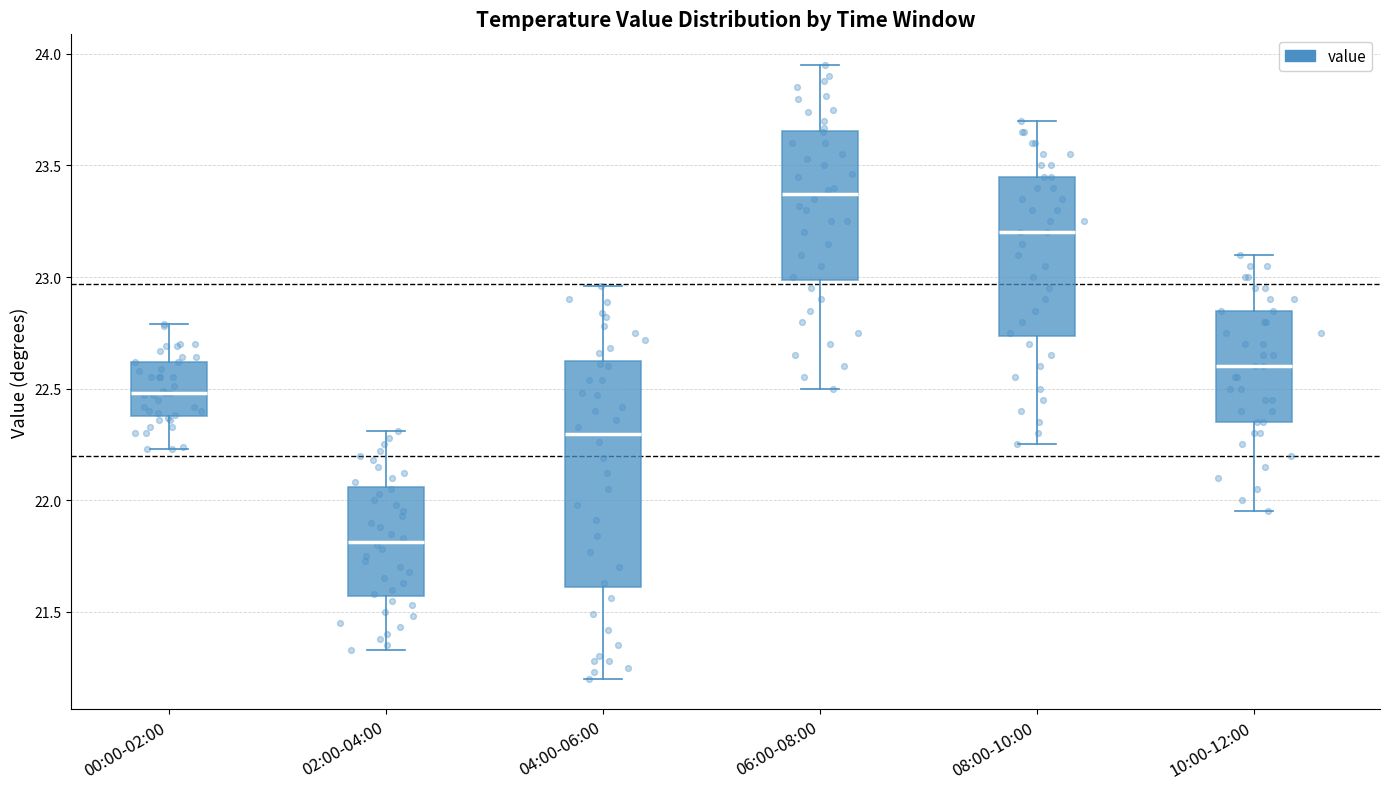

Which box has the highest median line?

06:00-08:00